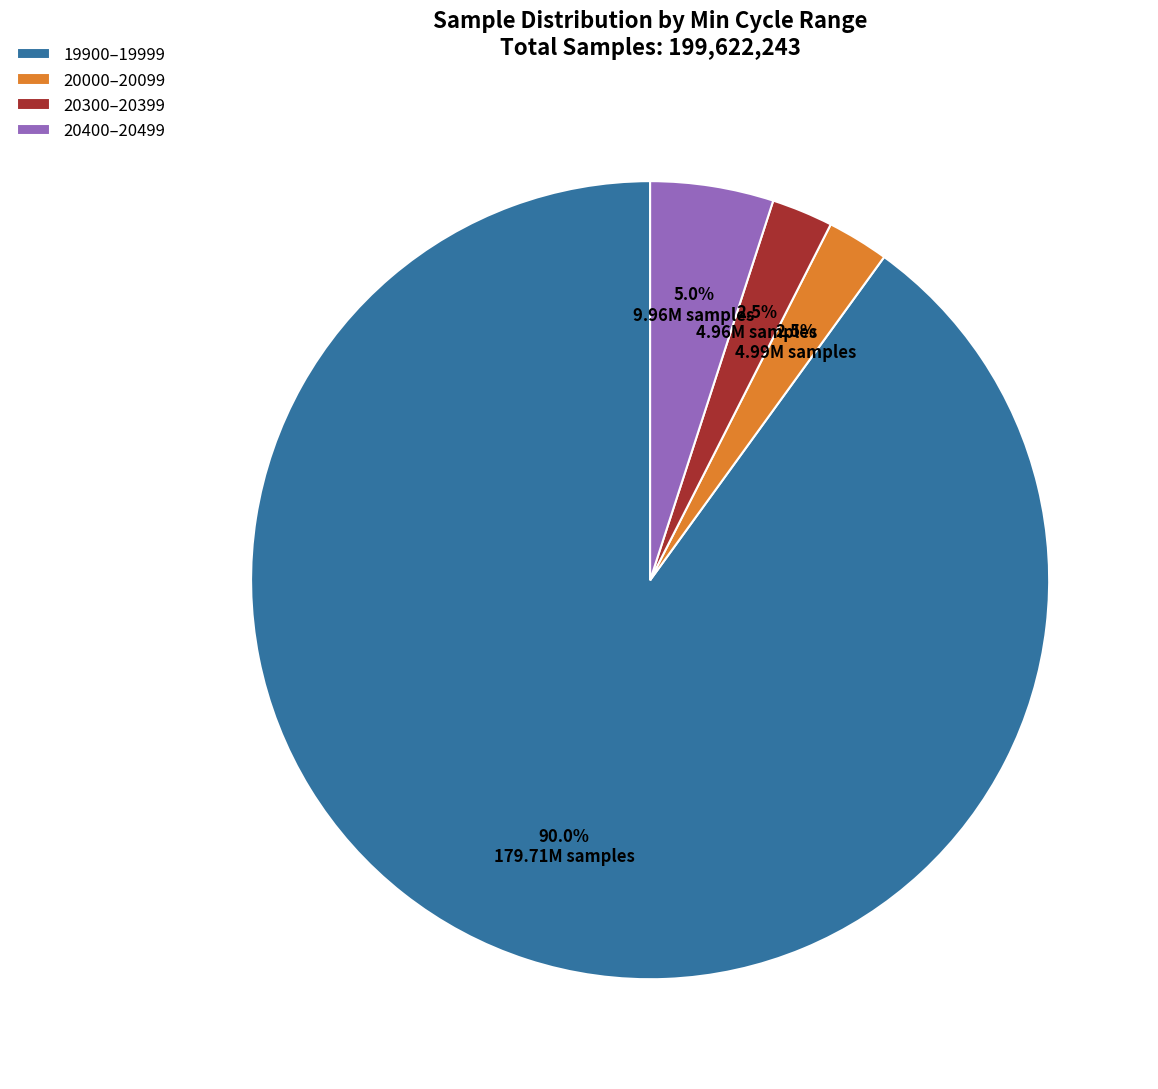

Which has a higher value, 19900–19999 or 20400–20499?

19900–19999